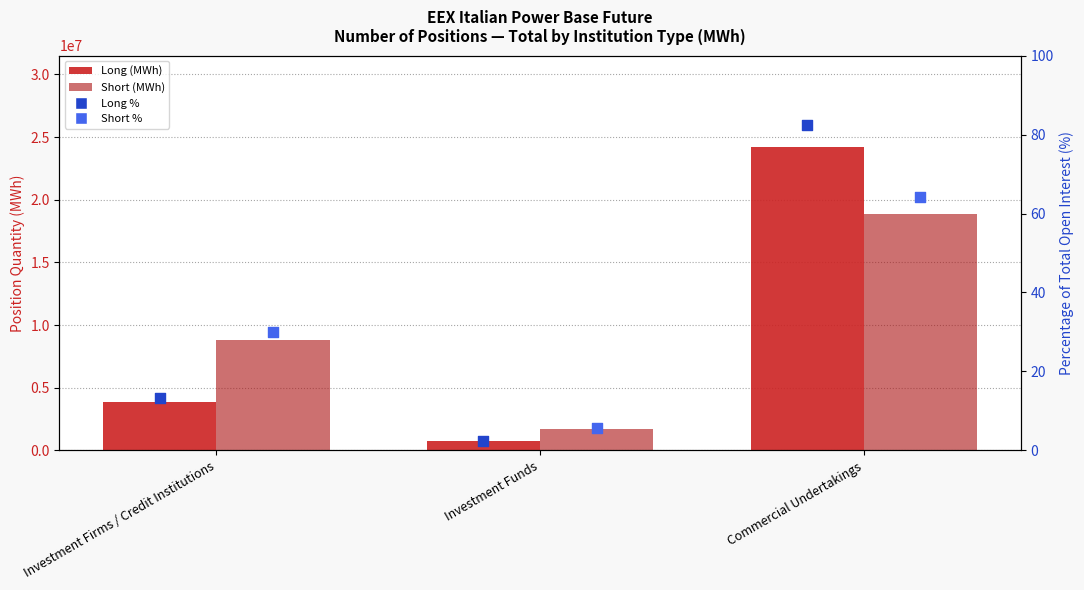

Which series has the largest total across all categories?

Short